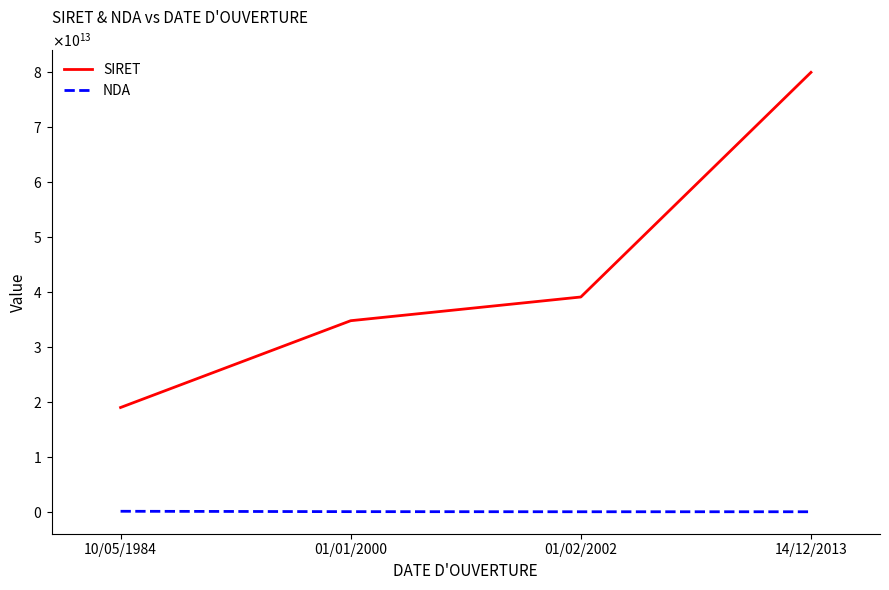

Reading right to left, what are all the values shown in this chart?

SIRET: 79932067600015	39074560200032	34762032000023	18974011100019
NDA: 11922114292	11922071892	31590165659	98970229897